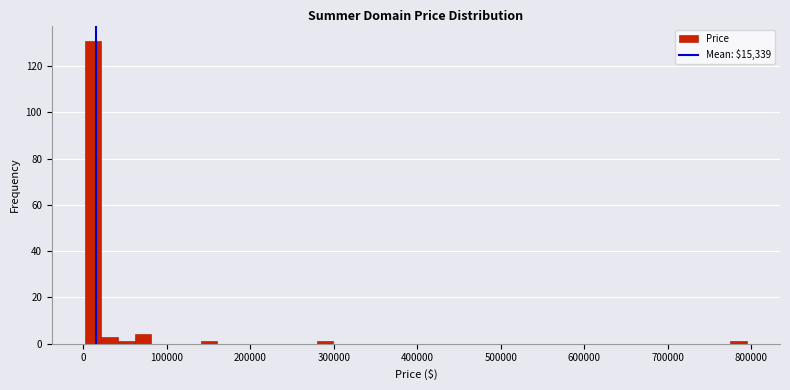

Read against the x-axis, roughly where is the centre of the tallest bar?

10000